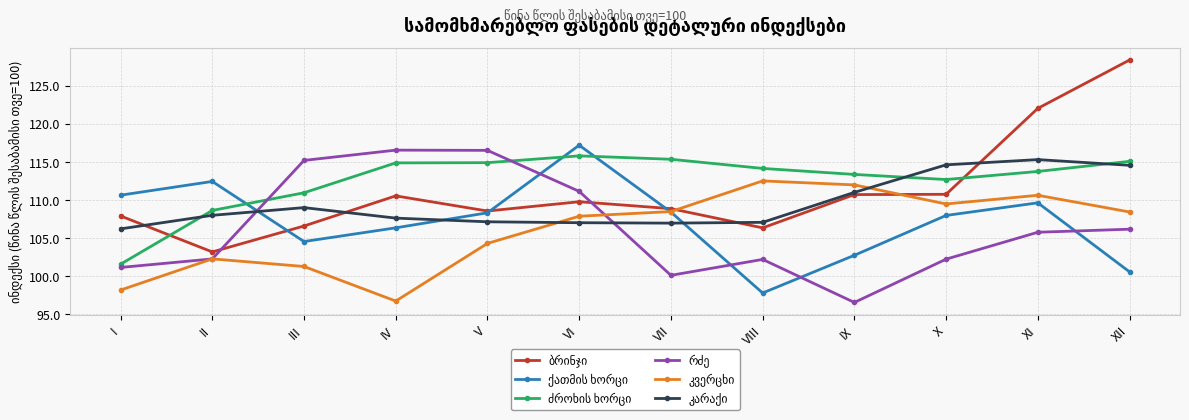

What is the spread (max minus min) of values at VI?

10.2